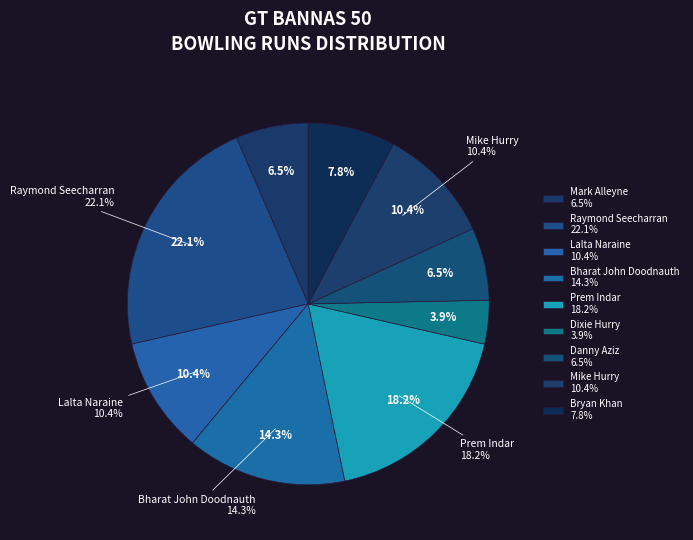

What is the total percentage of Prem Indar and Lalta Naraine?

28.6%